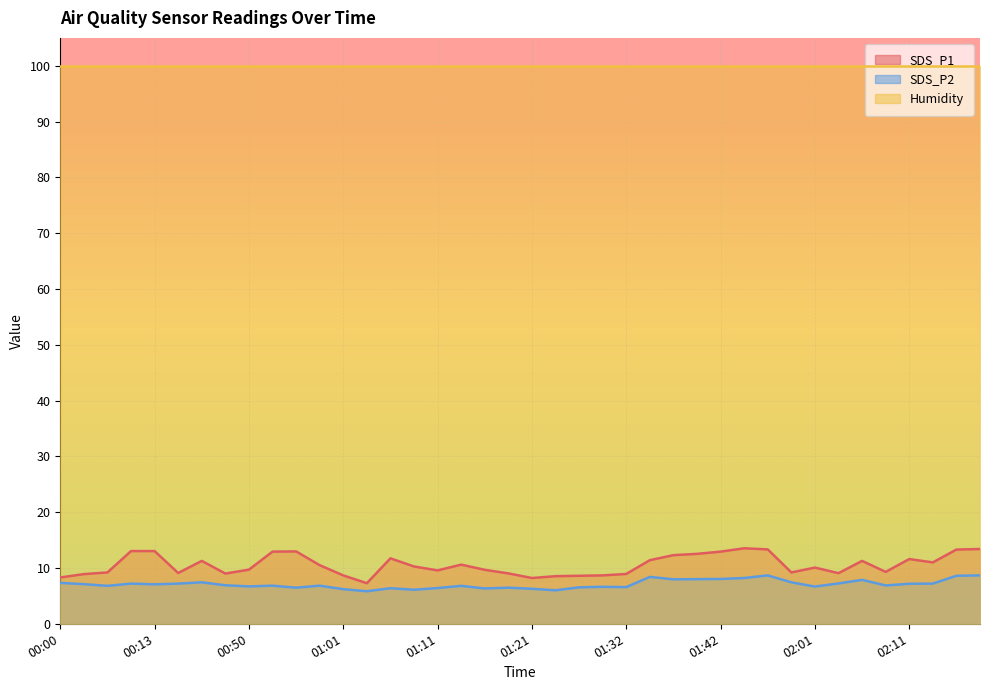

Which series has the largest range (max minus min)?

SDS_P1